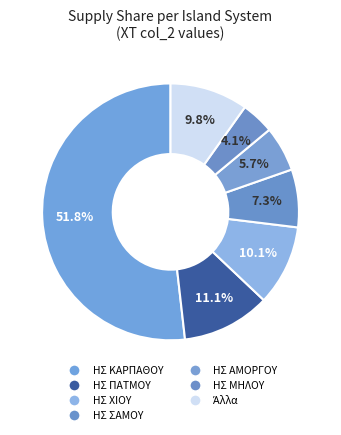

How many slices are in this pie chart?

7